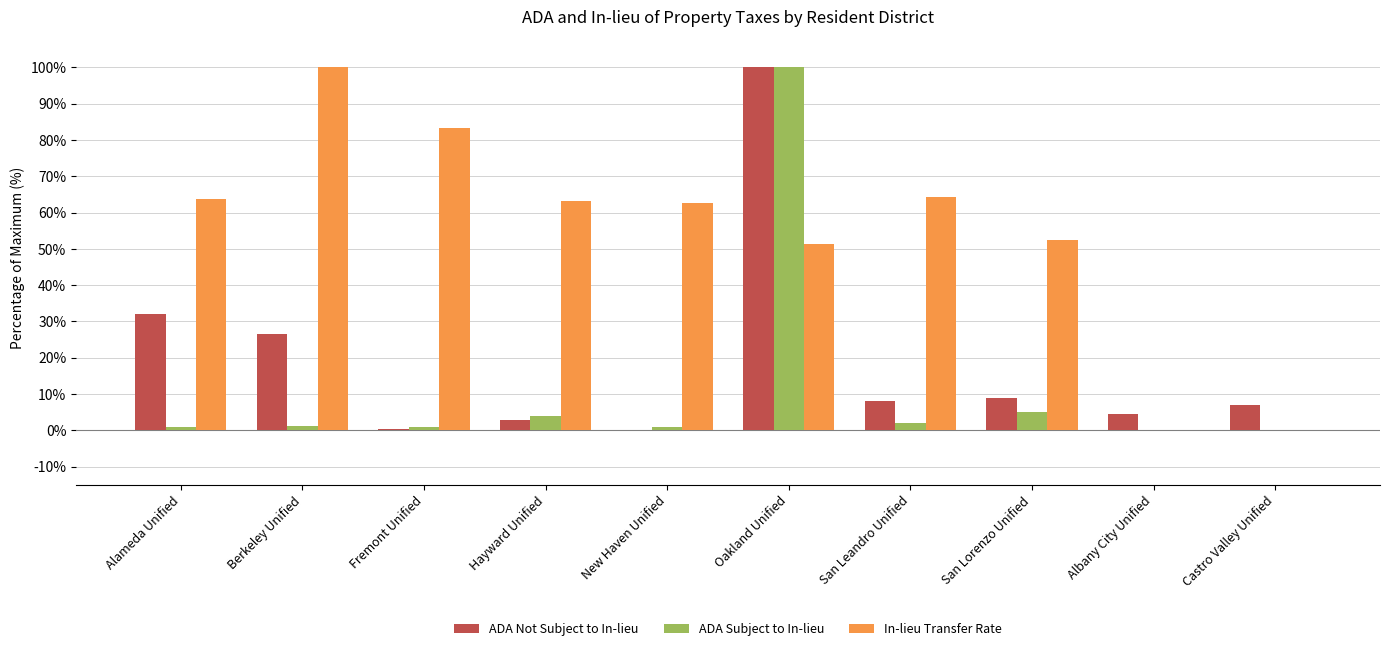

Is the value of ADA Subject to In-lieu at Oakland Unified greater than the value of In-lieu Transfer Rate at San Lorenzo Unified?

Yes